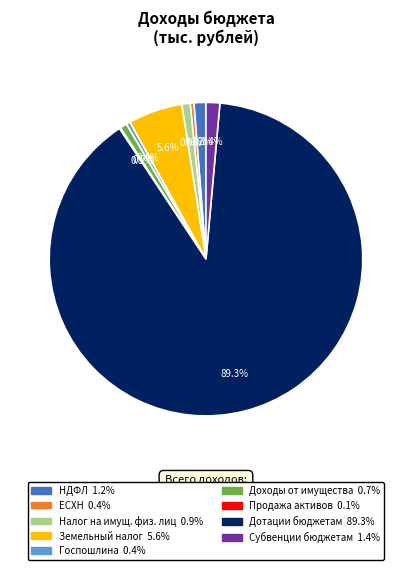

Does any single category account for the majority?

Yes